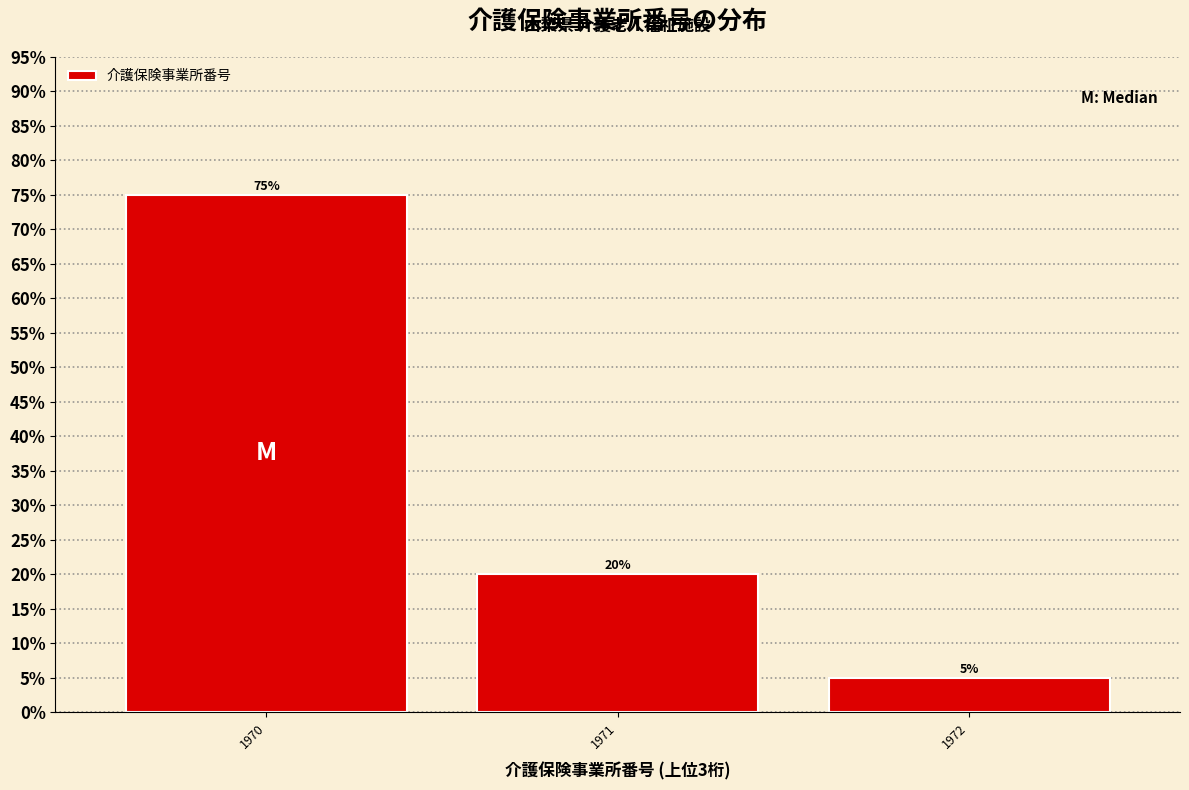

Reading right to left, transcribe all the data shown in this chart.

1972=5	1971=20	1970=75